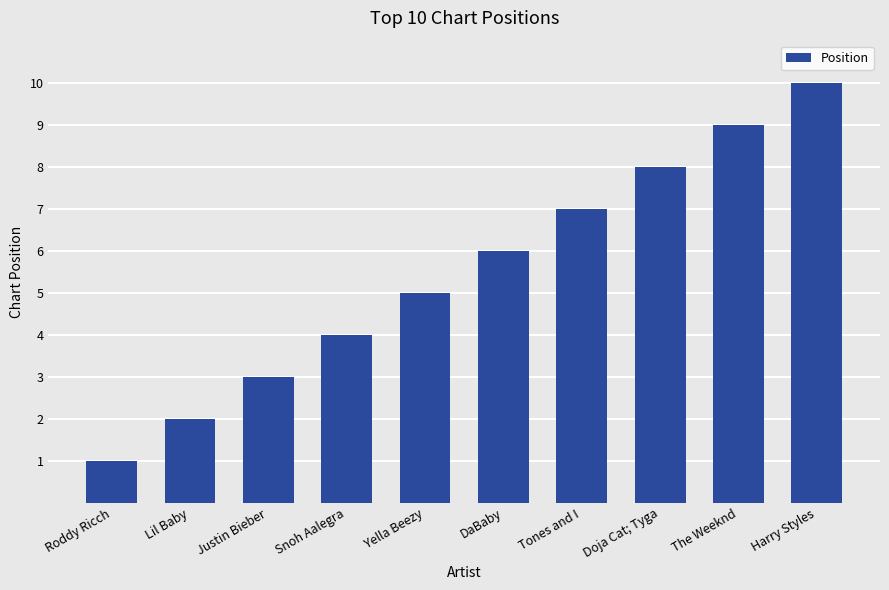

What is the change in value from DaBaby to Harry Styles?

+4